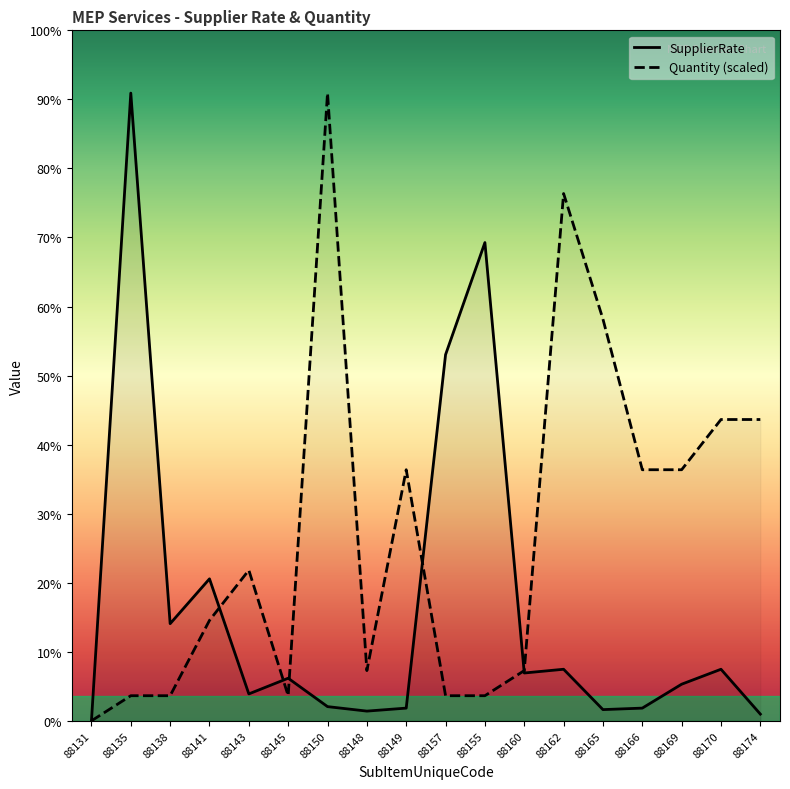

What is the value of the Quantity point at the 7th from the left?

42000